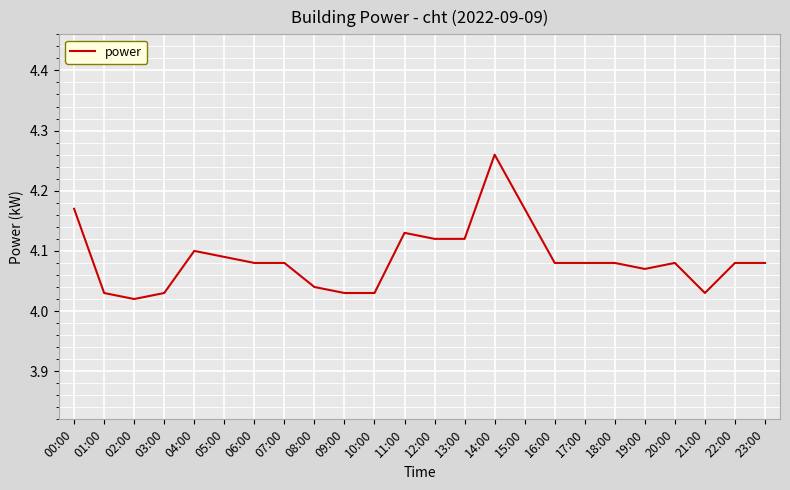

The value at 23:00 is 4.1. True or false?

True